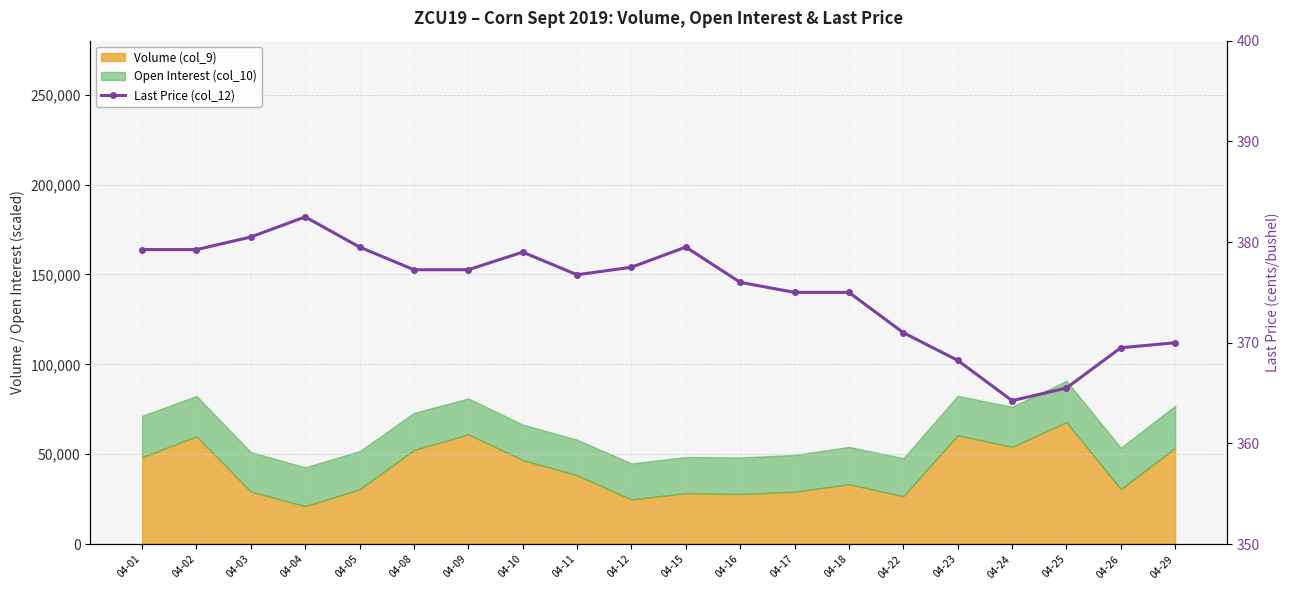

Reading right to left, extract all data points from this chart.

04-29=370.0	04-26=369.5	04-25=365.5	04-24=364.2	04-23=368.2	04-22=371.0	04-18=375.0	04-17=375.0	04-16=376.0	04-15=379.5	04-12=377.5	04-11=376.8	04-10=379.0	04-09=377.2	04-08=377.2	04-05=379.5	04-04=382.5	04-03=380.5	04-02=379.2	04-01=379.2